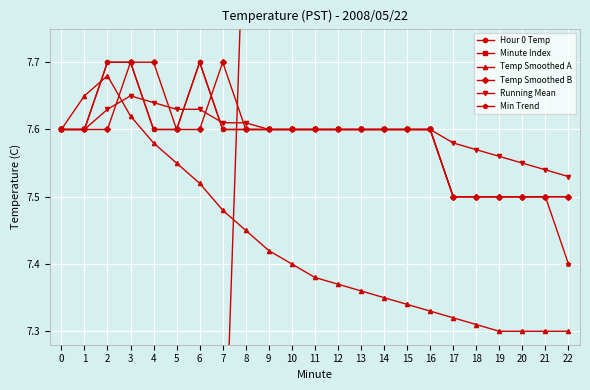

The value of Temp Smoothed A at 7 is 3.5. True or false?

False